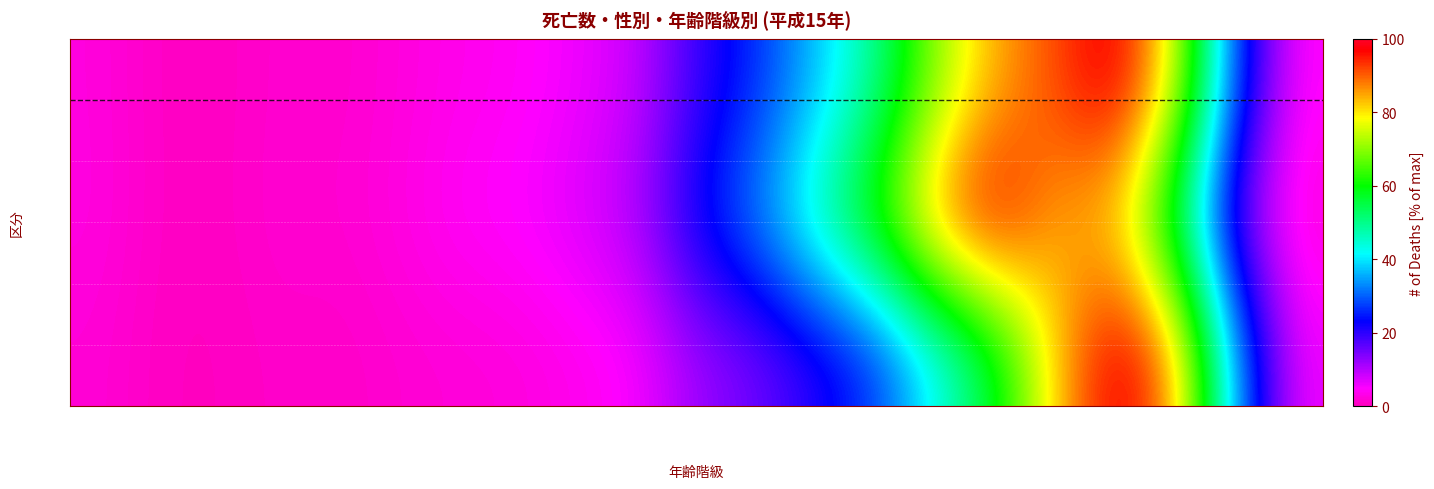

How many categories are shown in the chart?

21